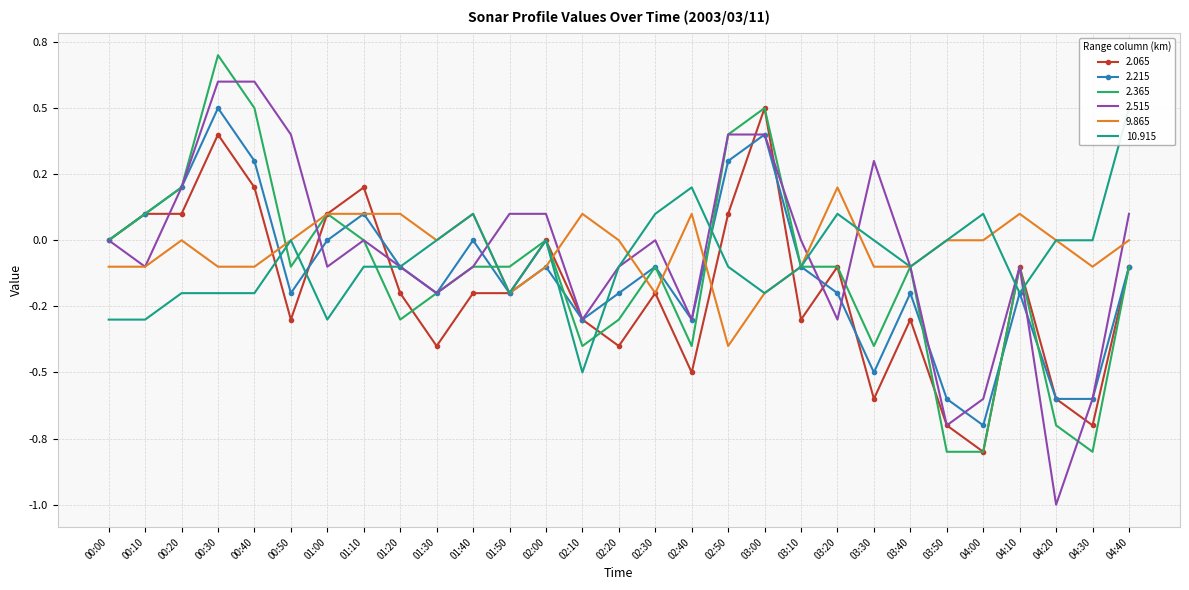

Between 00:10 and 03:10, which is larger?

00:10